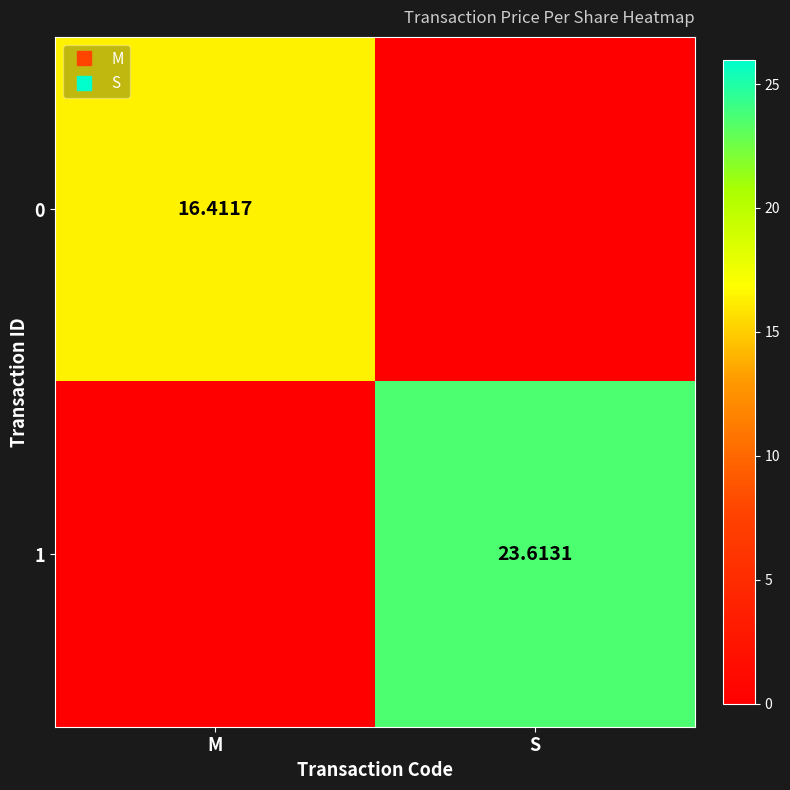

How many series are shown in this chart?

2